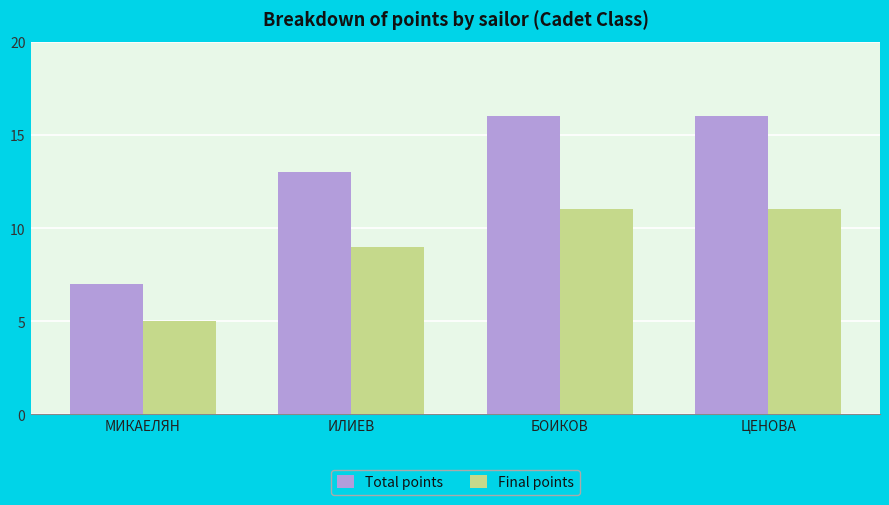

Rank the series at ЦЕНОВА from highest to lowest value.

Total points, Final points